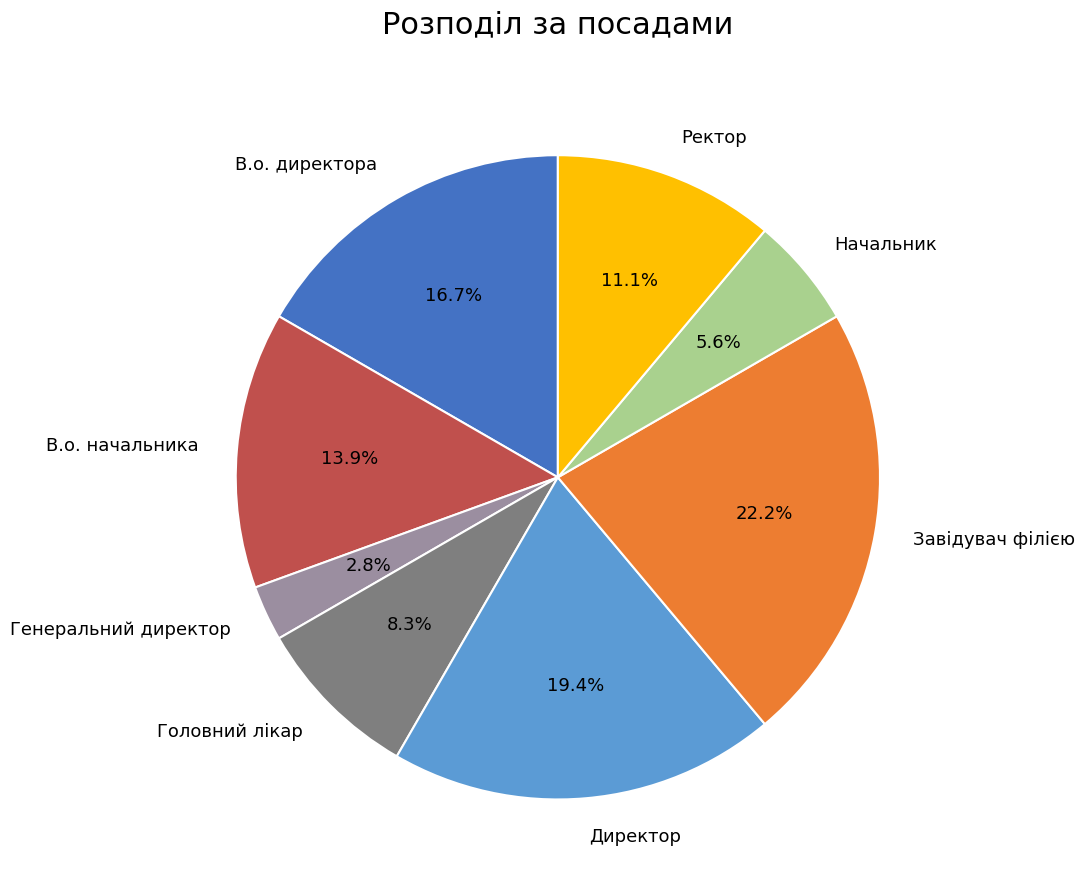

To the nearest percent, what is the combined percentage of Ректор and Начальник?

17%